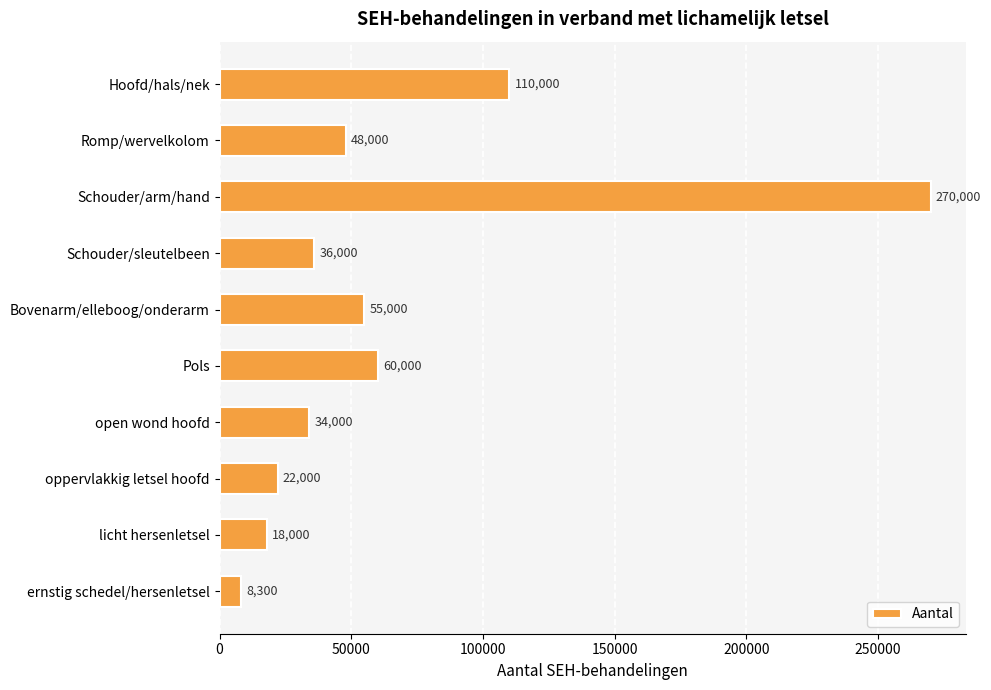

Reading top to bottom, transcribe all the data shown in this chart.

Hoofd/hals/nek=110000	Romp/wervelkolom=48000	Schouder/arm/hand=270000	Schouder/sleutelbeen=36000	Bovenarm/elleboog/onderarm=55000	Pols=60000	open wond hoofd=34000	oppervlakkig letsel hoofd=22000	licht hersenletsel=18000	ernstig schedel/hersenletsel=8300